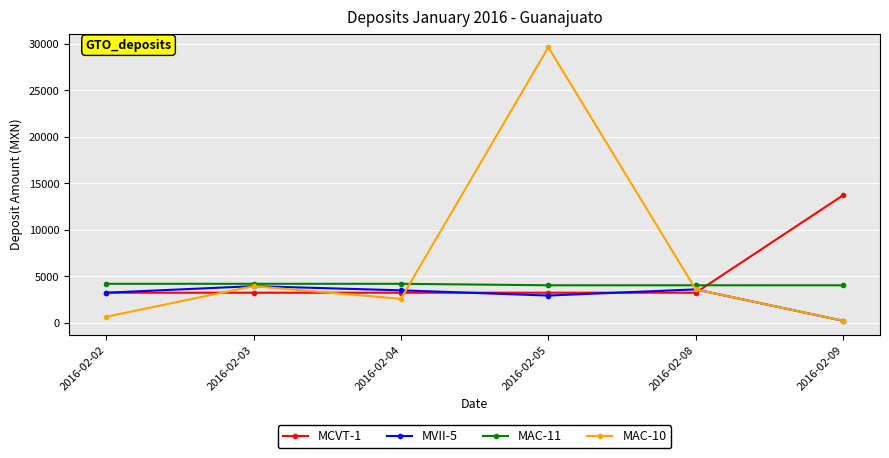

Which series changed the most between 2016-02-05 and 2016-02-09?

MAC-10